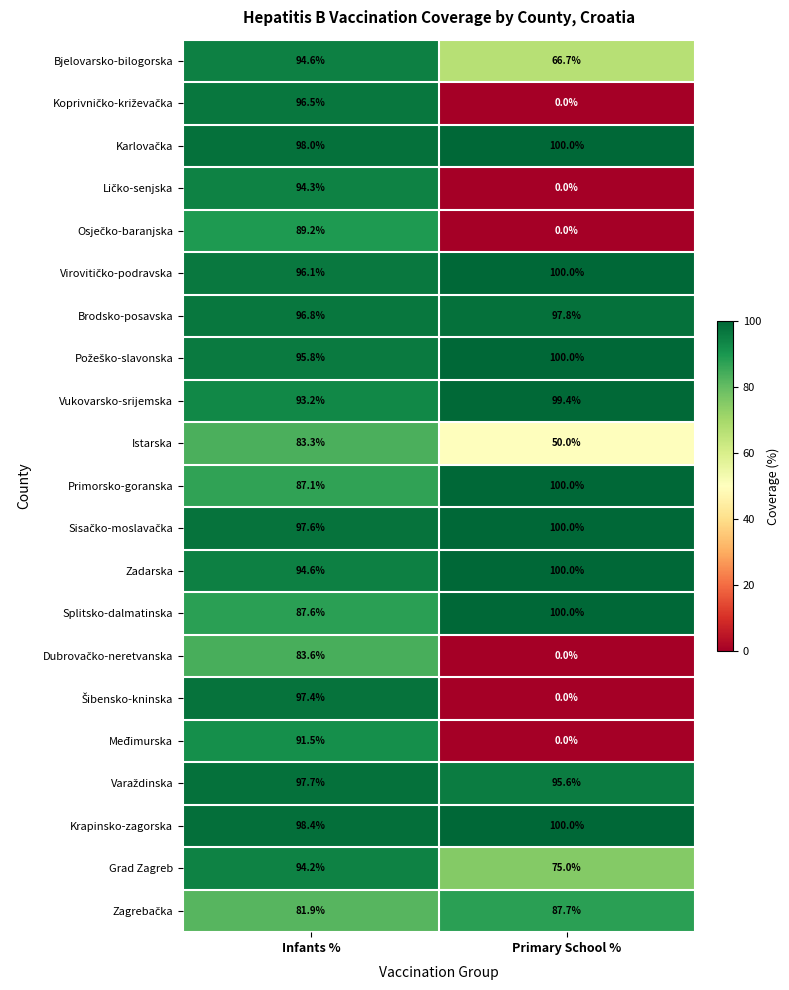

At which label is Splitsko-dalmatinska closest to 93?

Infants %